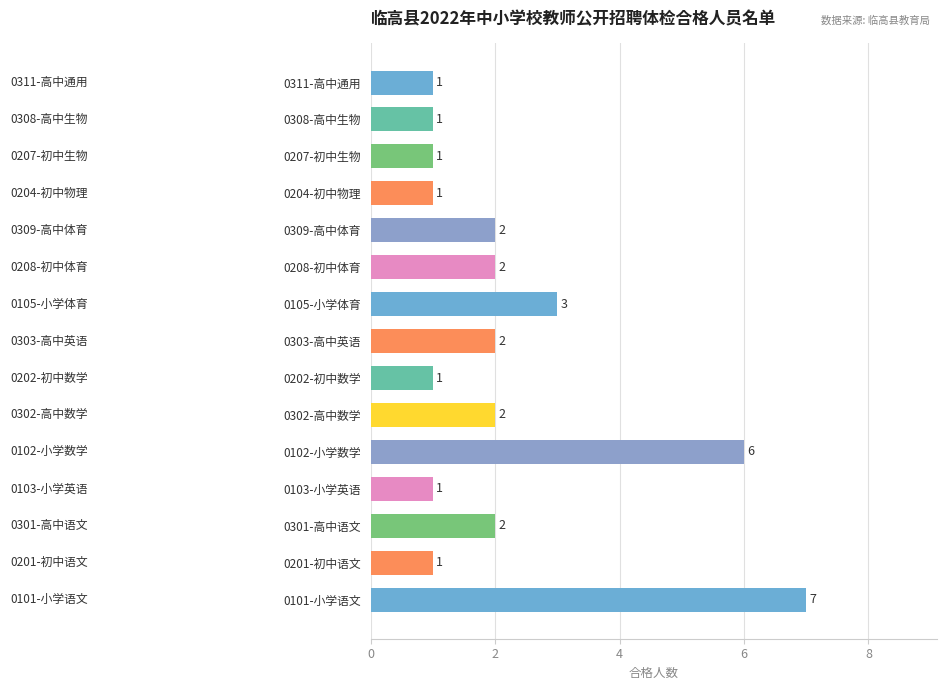

How many series are shown in this chart?

1